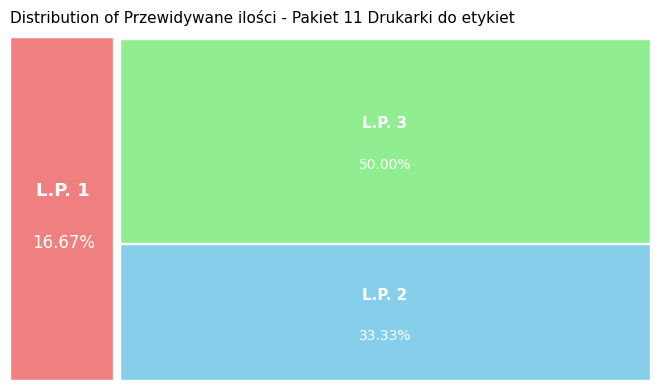

Is it true that Maszyna do robienia etykiet laboratoryjnych is 7% of the pie?

False